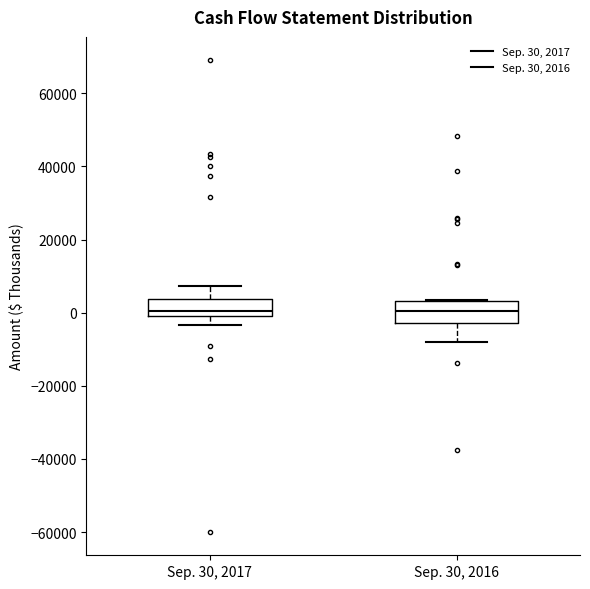

Reading left to right, read every box against the y-axis: the position of its median line, the range the box covers, and the ends of its whiskers. The values are not printed on the chart, so give them approximately, as read against the axis.

Sep. 30, 2017: median 0 (just above the box's lower edge), box 0 to 4000, whiskers -4000 to 8000
Sep. 30, 2016: median 0, box -2000 to 4000, whiskers -8000 to 4000